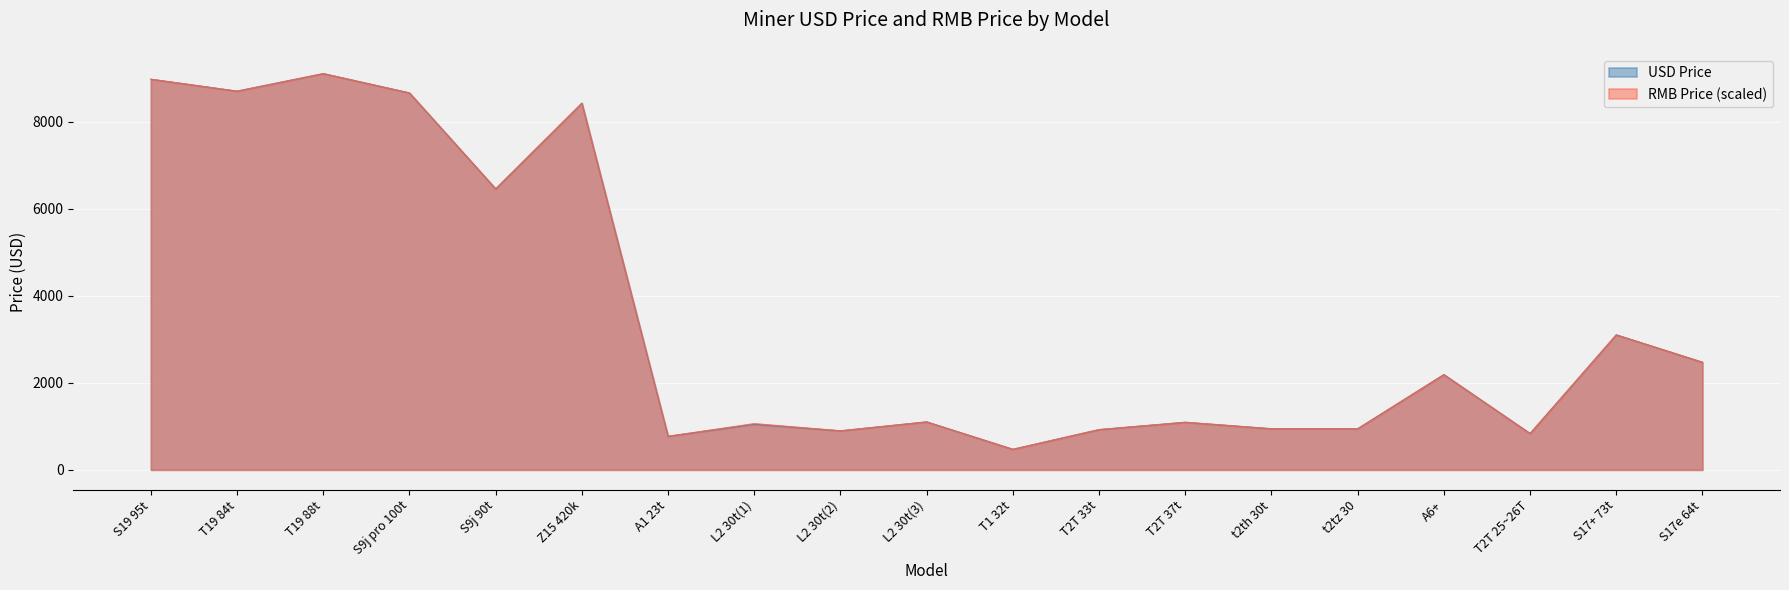

How many lines are shown in the chart?

2